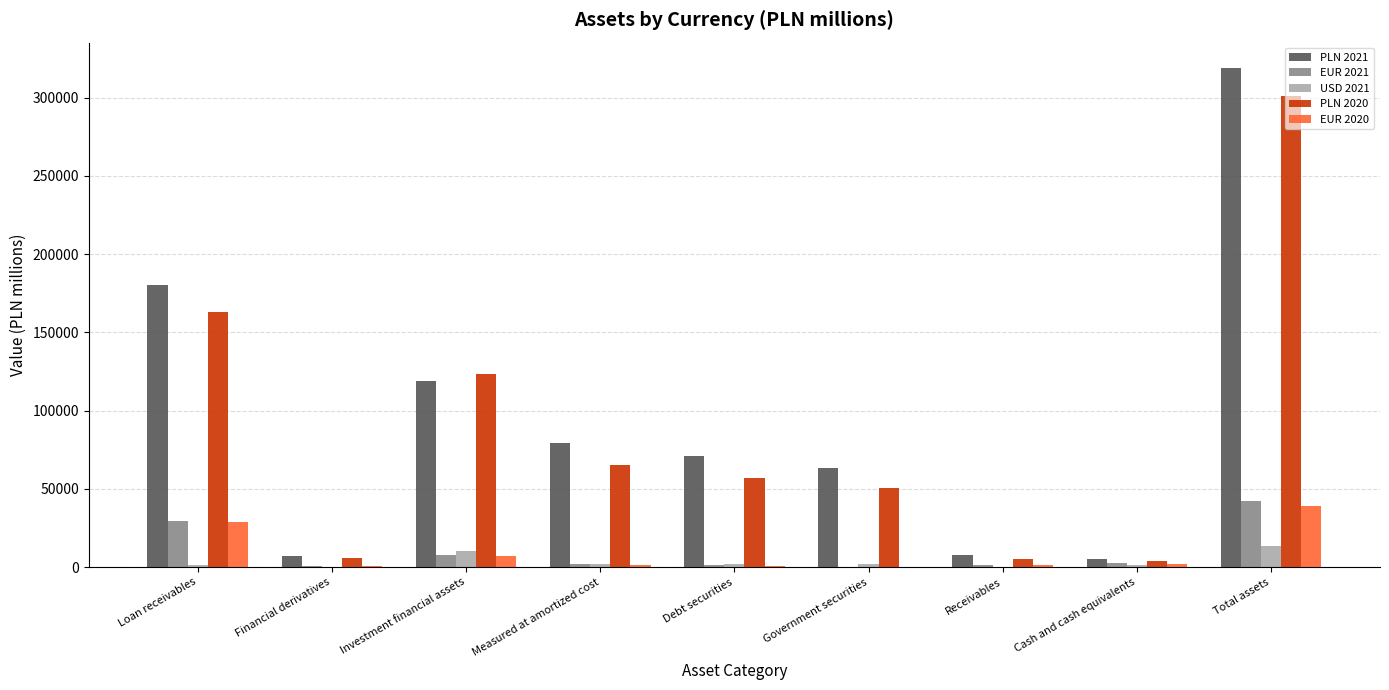

The USD 2021 series shows 1254 at Loan receivables. True or false?

True